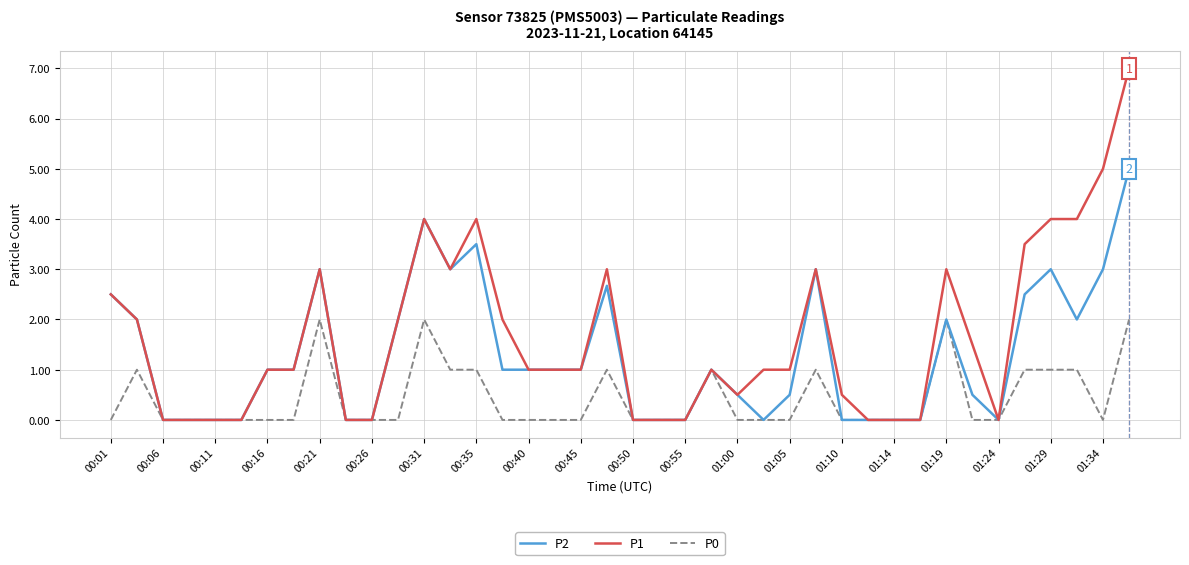

Count the number of categories in the chart.

40